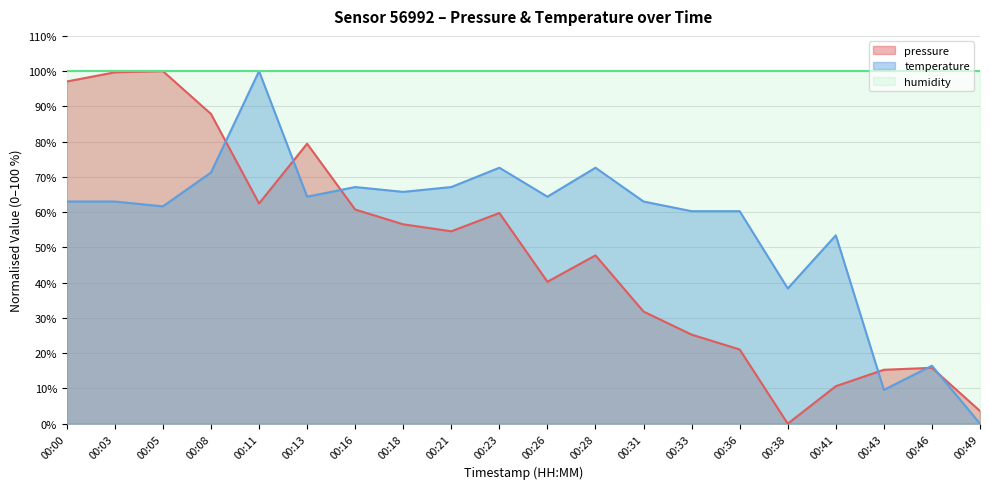

Is it true that pressure equals 100.0 at 00:05?

True